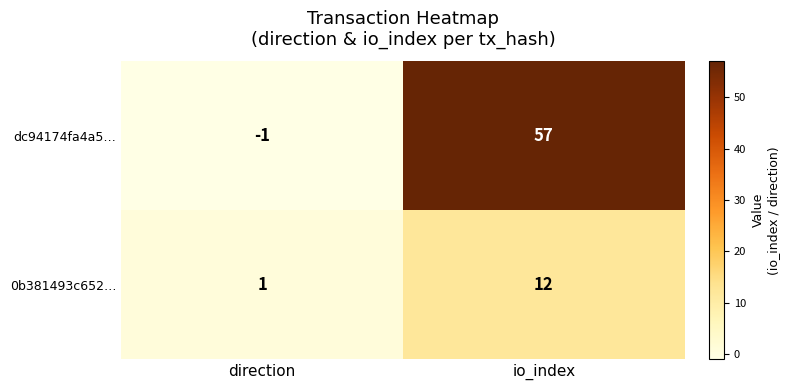

The value of dc94174fa4a5… at direction is -2. True or false?

False